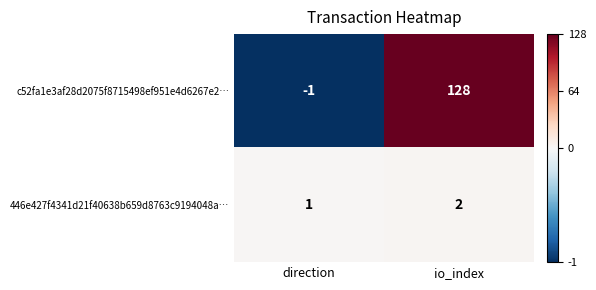

What is the smallest value displayed?

-1